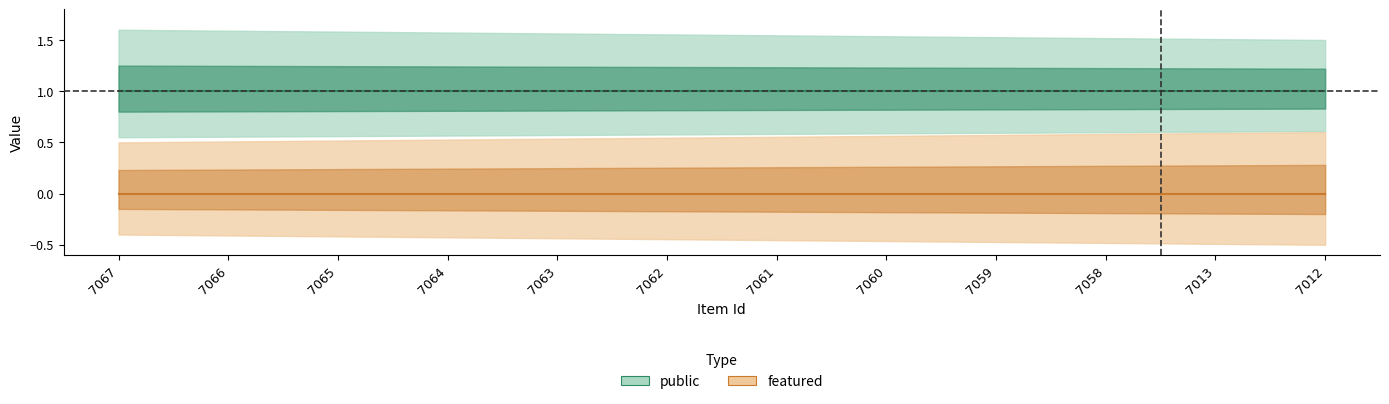

True or false: featured and public intersect in this chart.

False